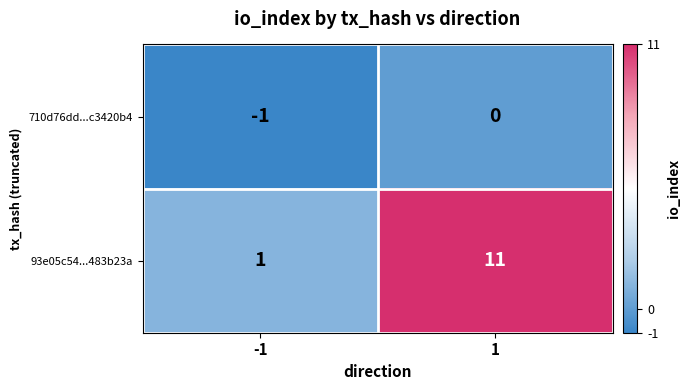

Is it true that 93e05c54...483b23a equals 1 at -1?

True